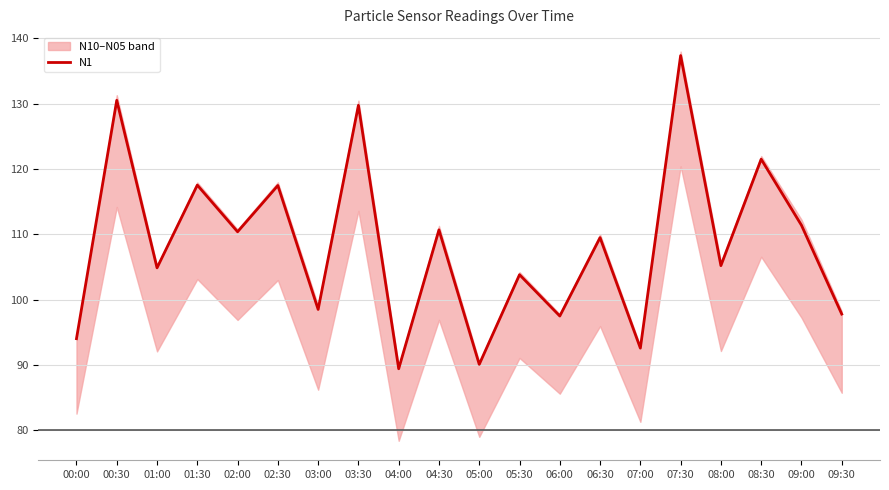

True or false: the data shows 71.2 at 02:00.

False